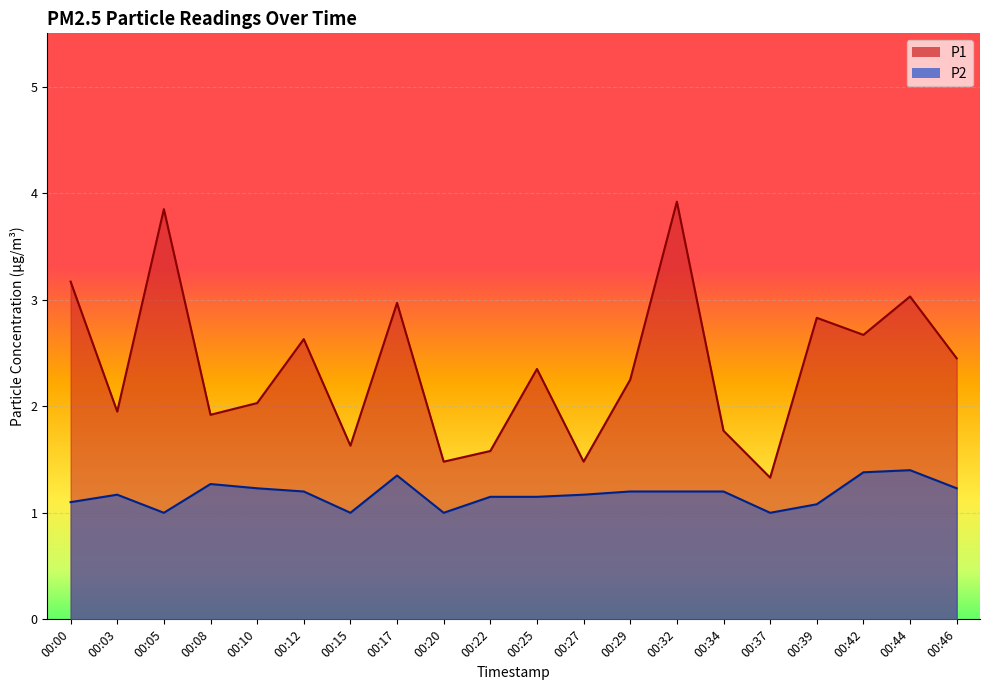

What are all the series names shown in the legend?

P1, P2